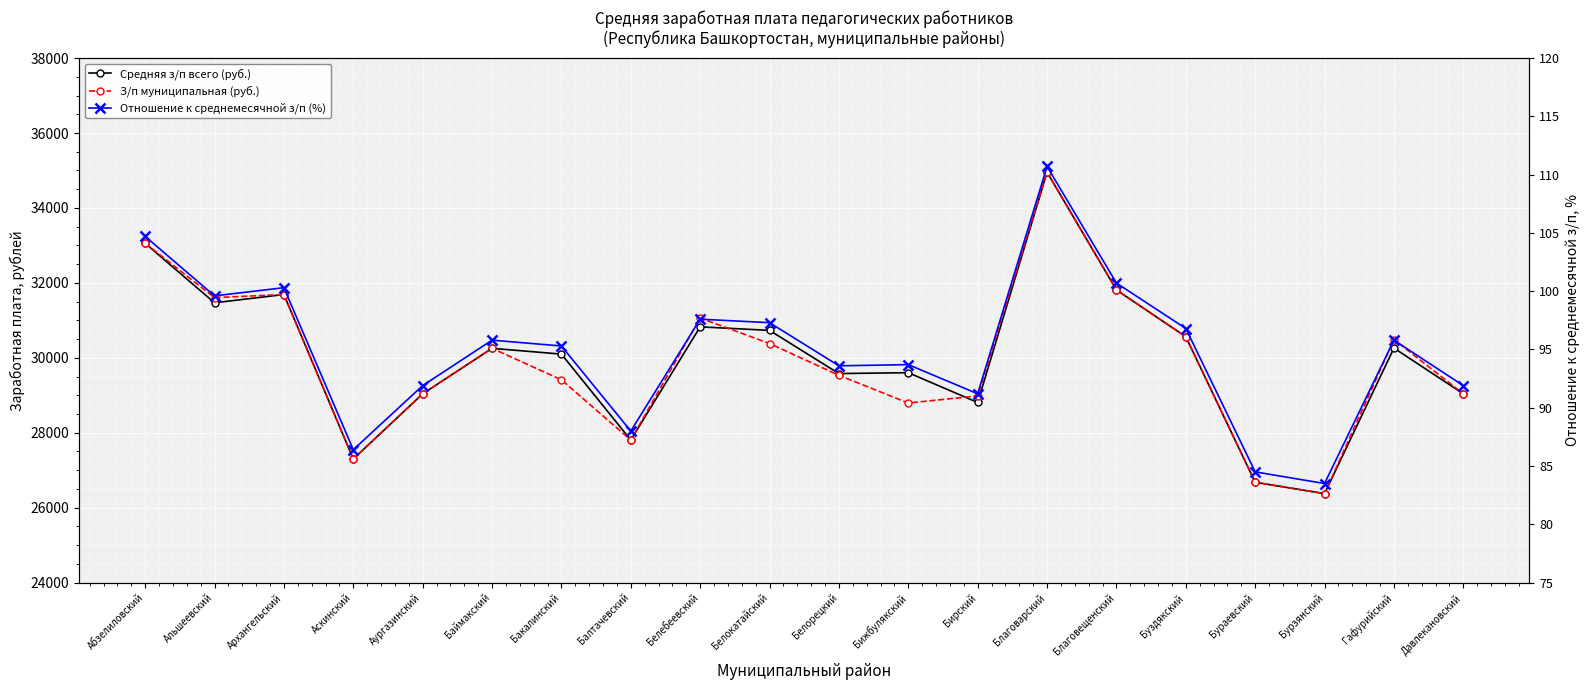

What position from the right is Архангельский?

18